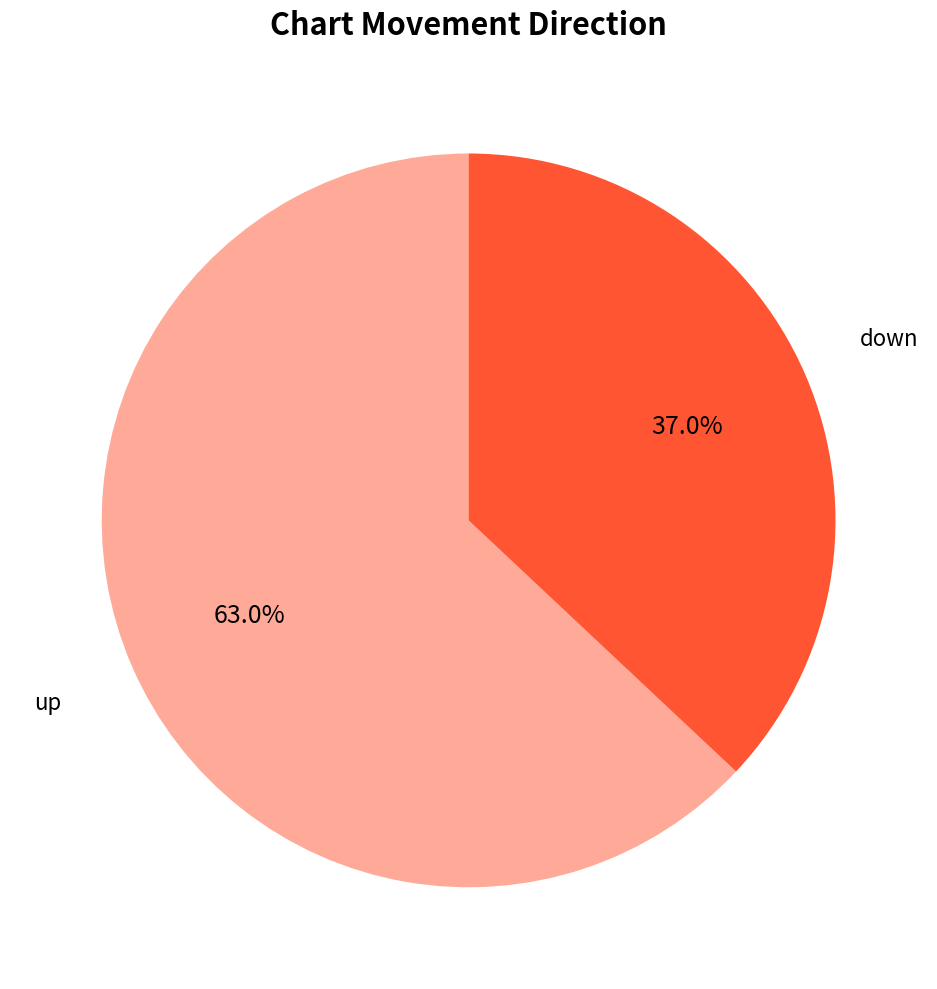

Is there a majority slice in this chart?

Yes